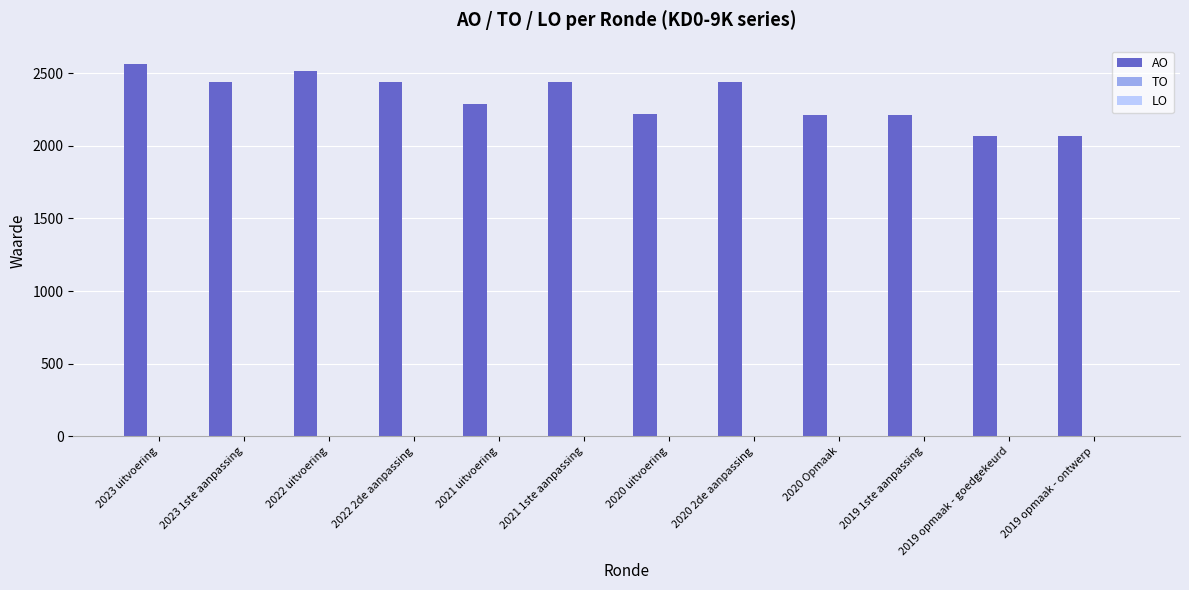

What is the value of the 10th bar from the left?

2214